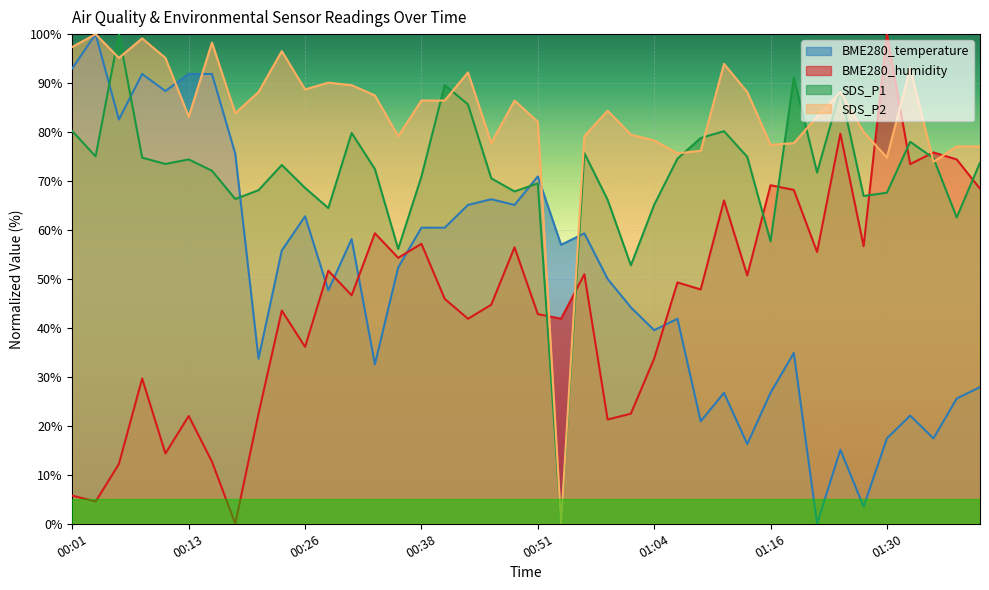

How many lines are shown in the chart?

4